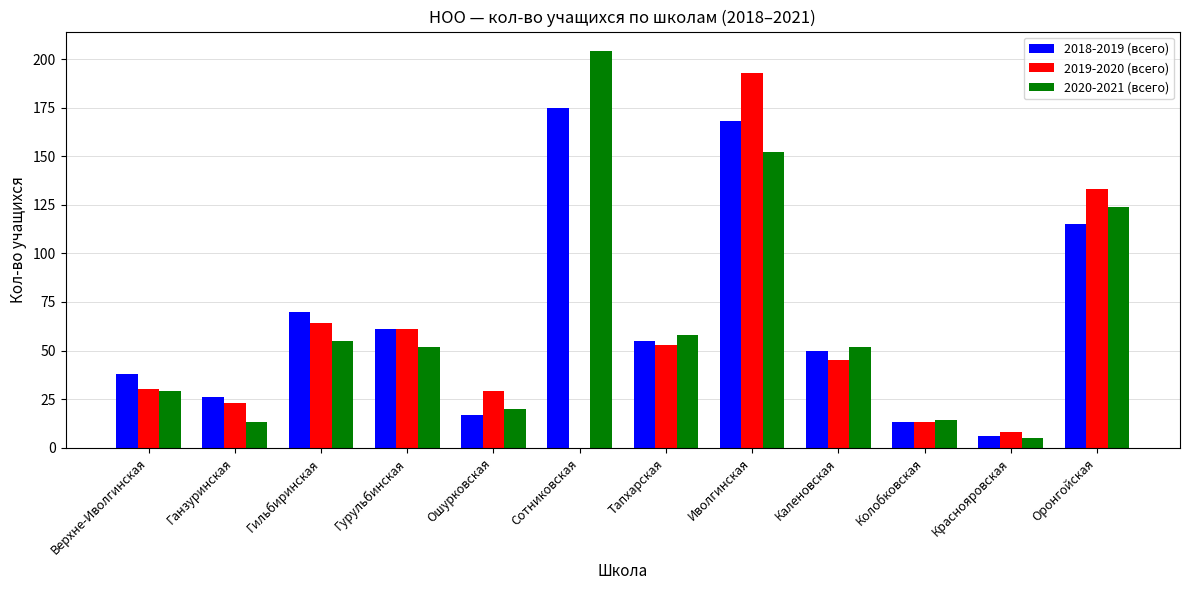

The 2018-2019 (всего) series shows 13 at Колобковская. True or false?

True